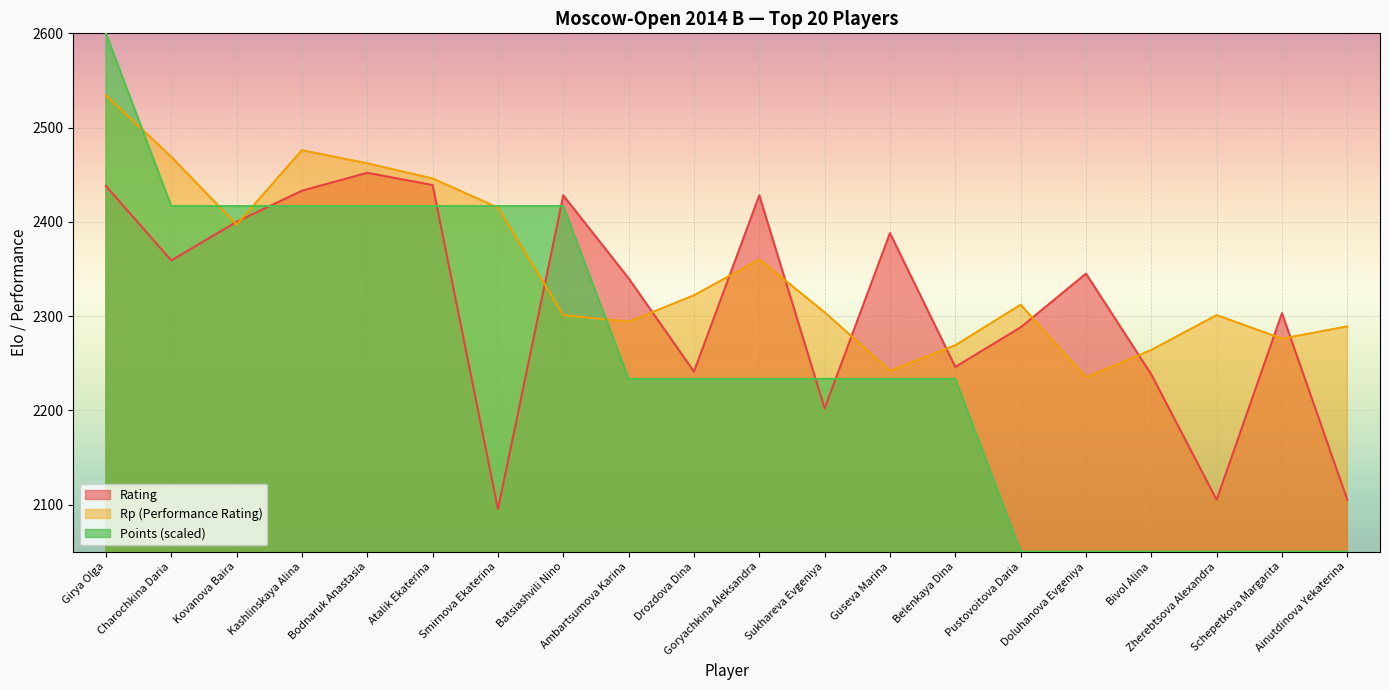

What is the maximum value for Rating?

2452.0